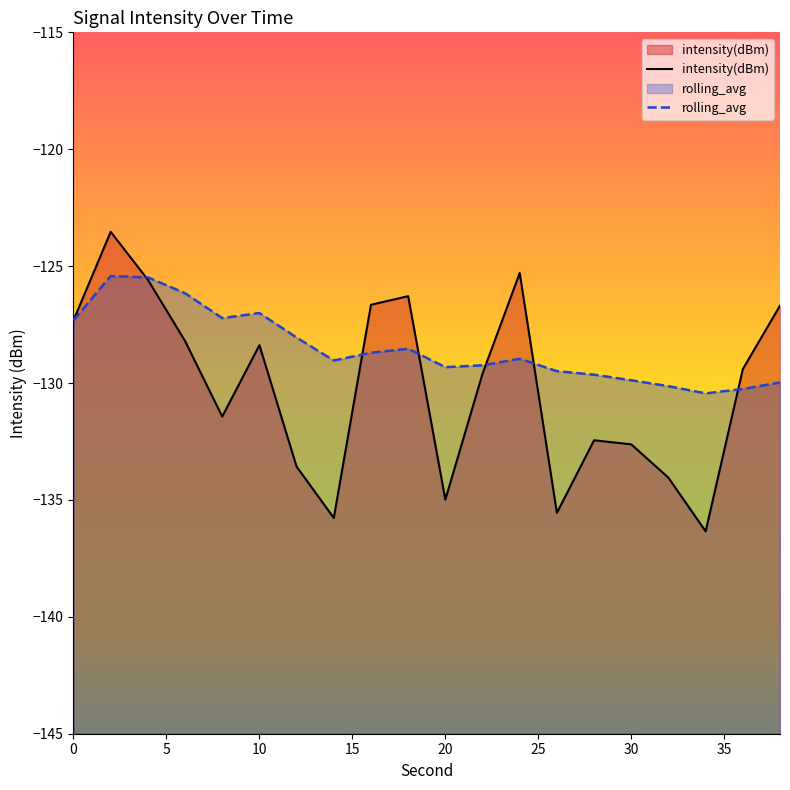

Which series has the largest total across all categories?

rolling_avg